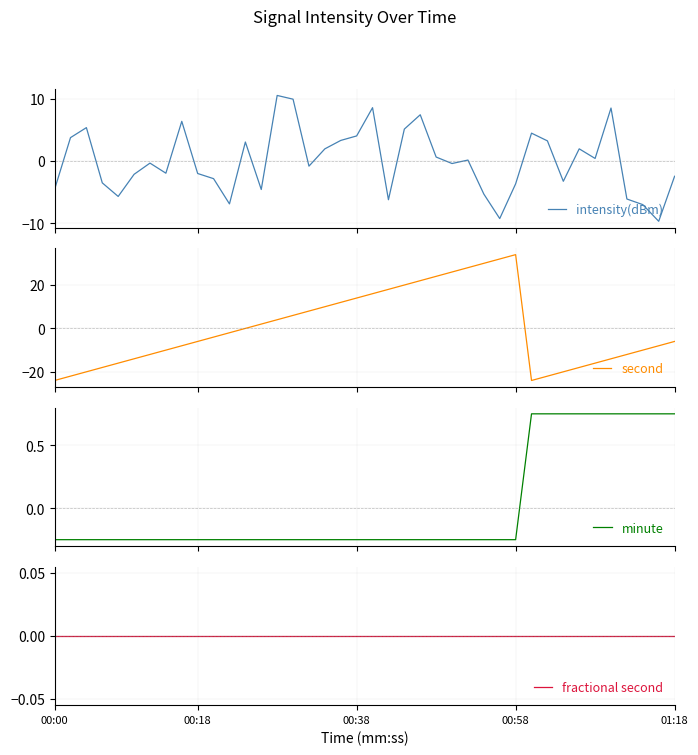

What is the maximum value for intensity(dBm)?

10.5